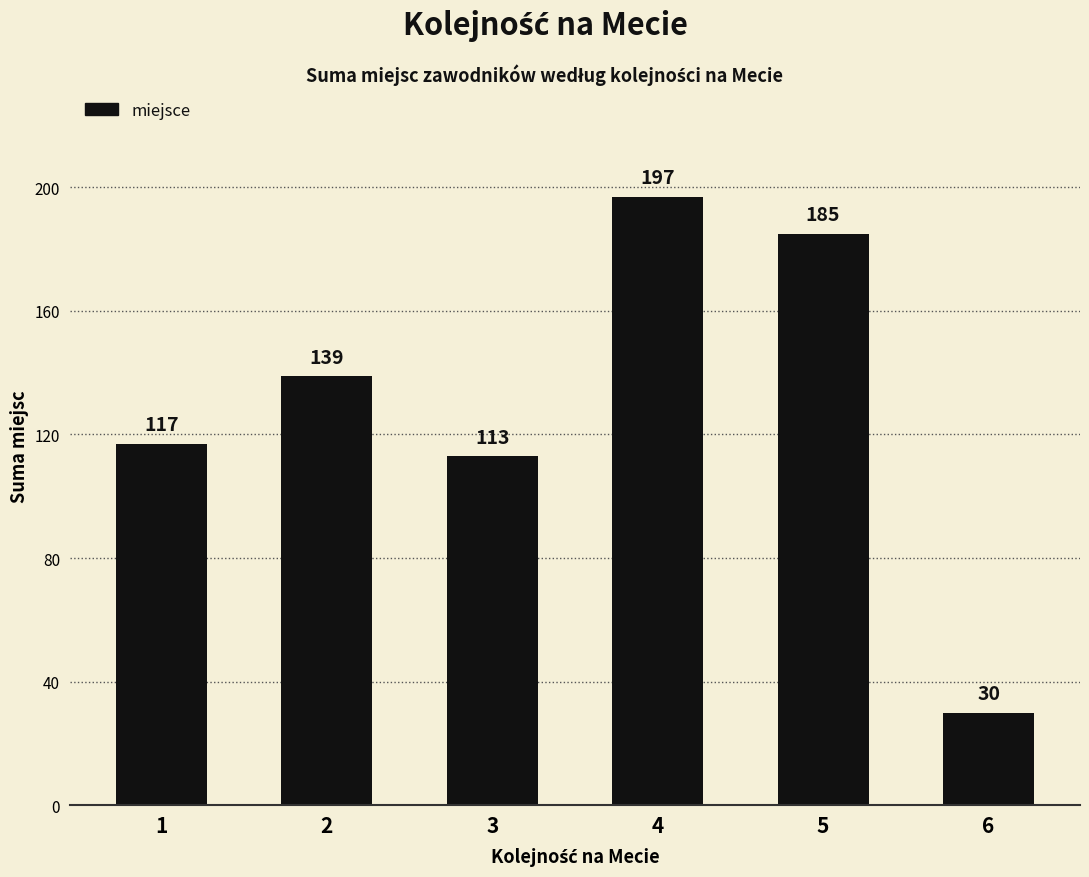

What is the sum of all values?

781